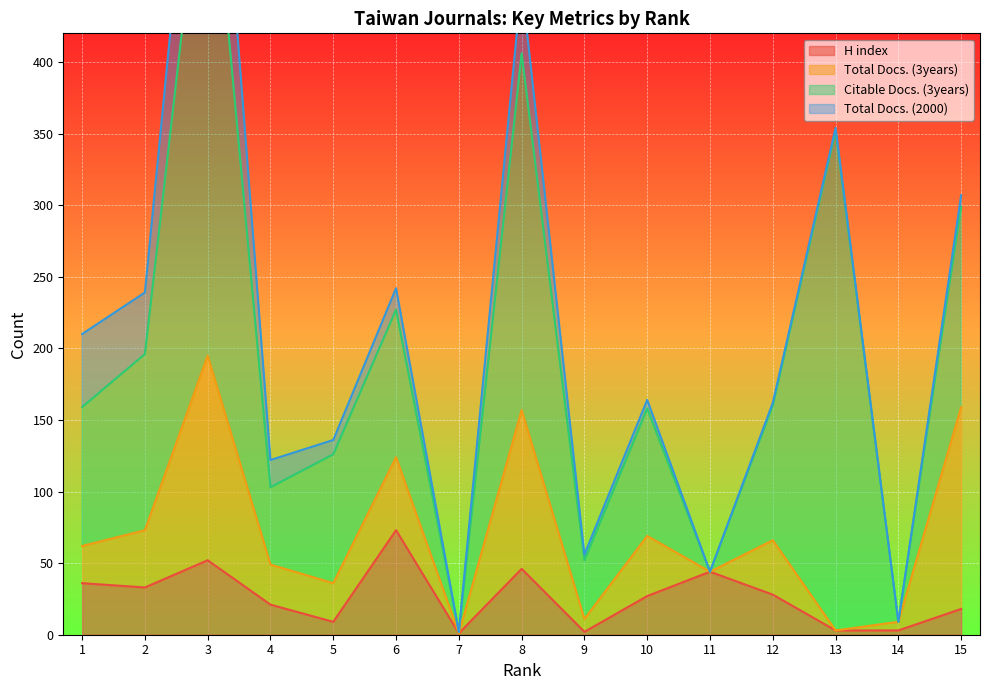

True or false: H index has a value of 27 at 10.

True